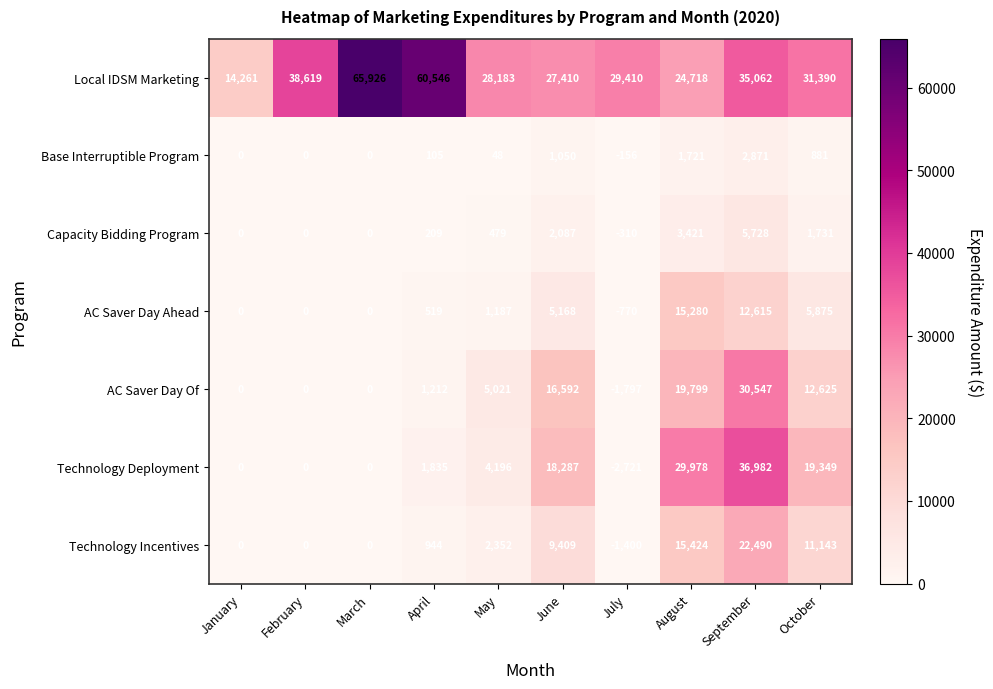

Rank the series by their maximum value, from lowest to highest.

Base Interruptible Program, Capacity Bidding Program, AC Saver Day Ahead, Technology Incentives, AC Saver Day Of, Technology Deployment, Local IDSM Marketing